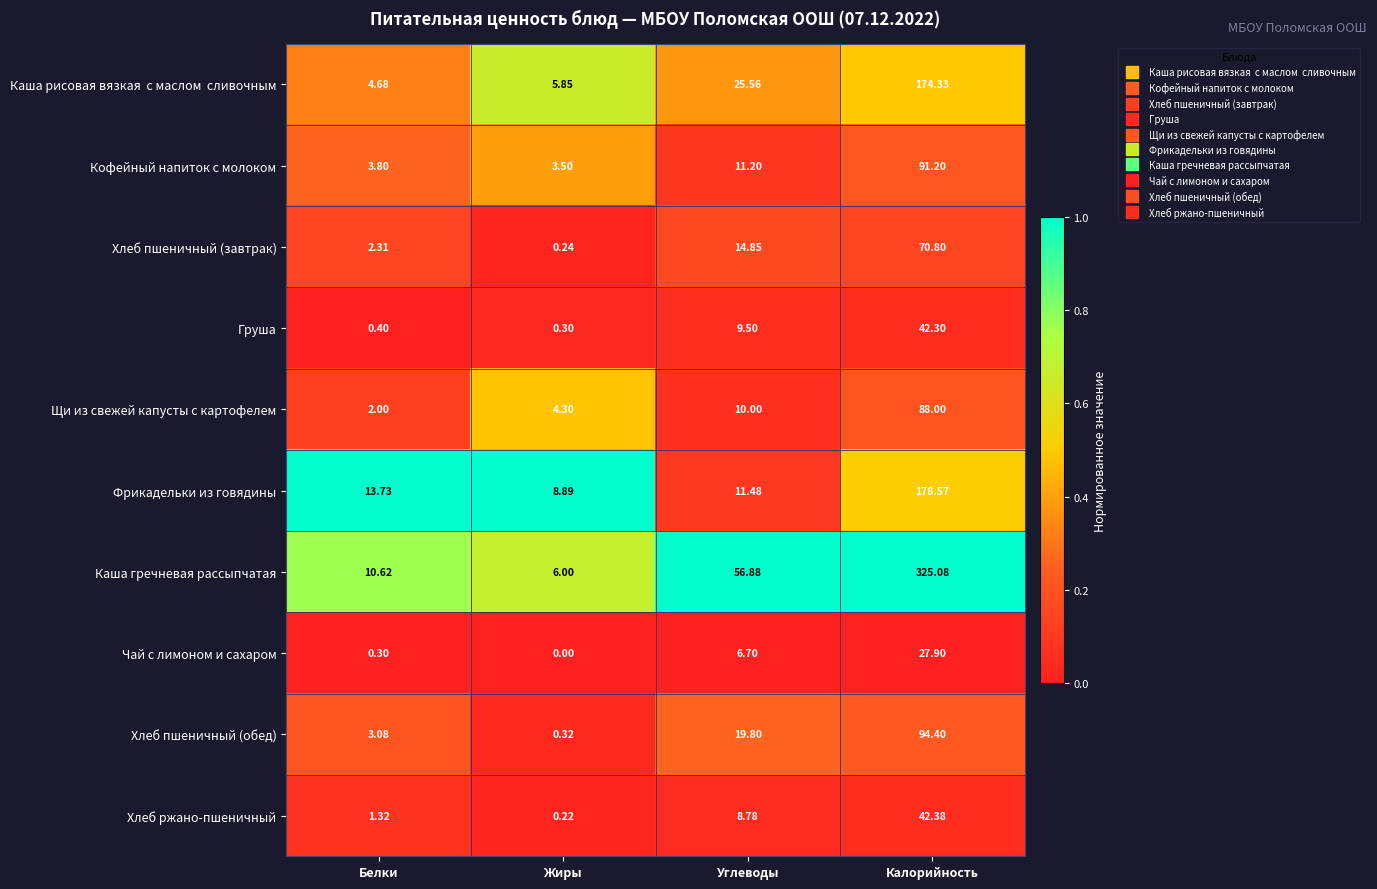

Which series has the largest range (max minus min)?

Каша гречневая рассыпчатая